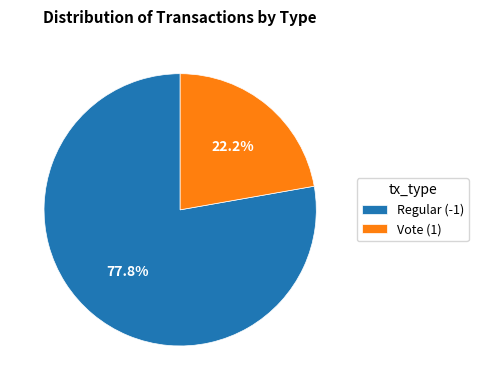

To the nearest percent, what percentage of the pie is Regular (-1)?

78%